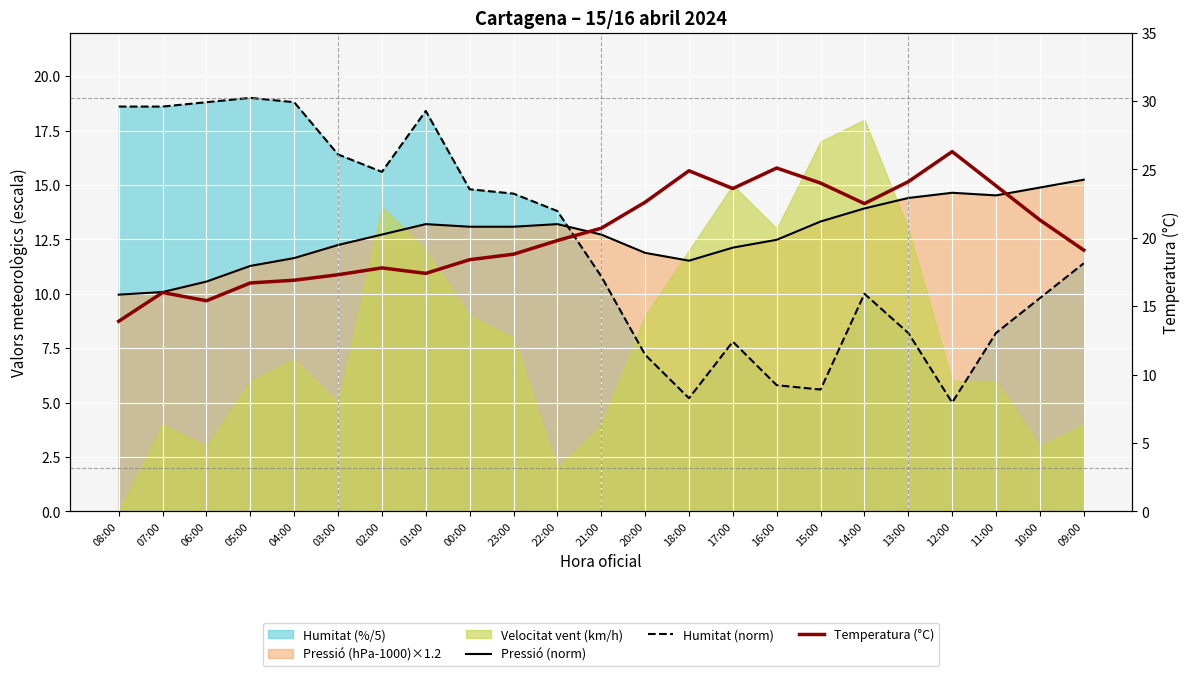

Between 17:00 and 10:00, which is larger?

10:00